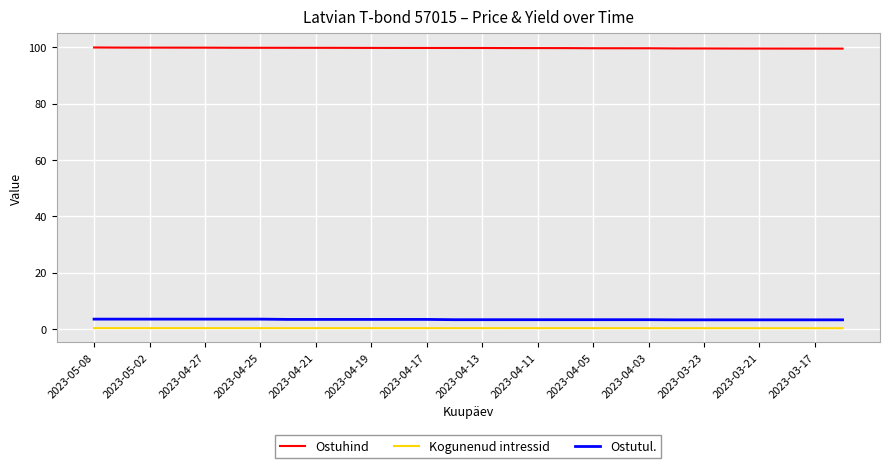

What is the maximum value shown in the chart?

100.0